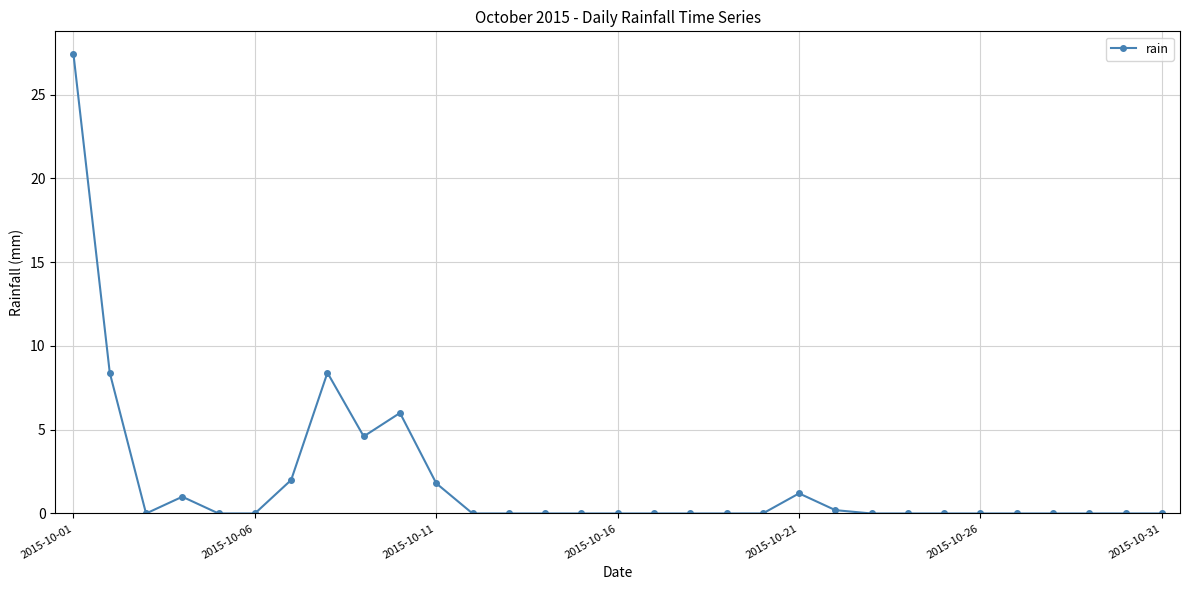

What is the sum of all values?

61.0